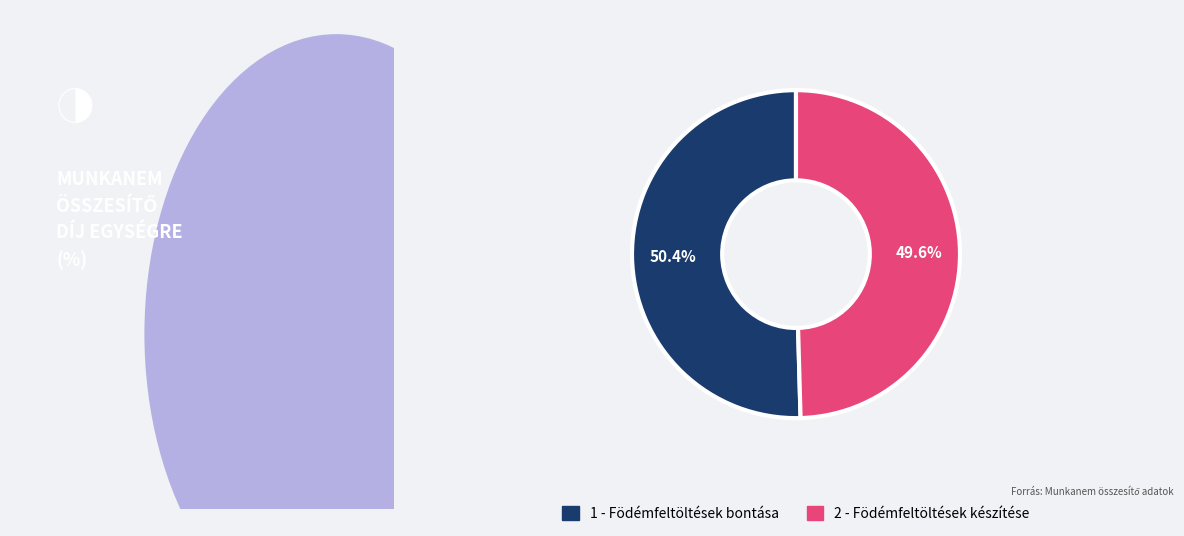

Is it true that 1 - Födémfeltöltések bontása is 50% of the pie?

True